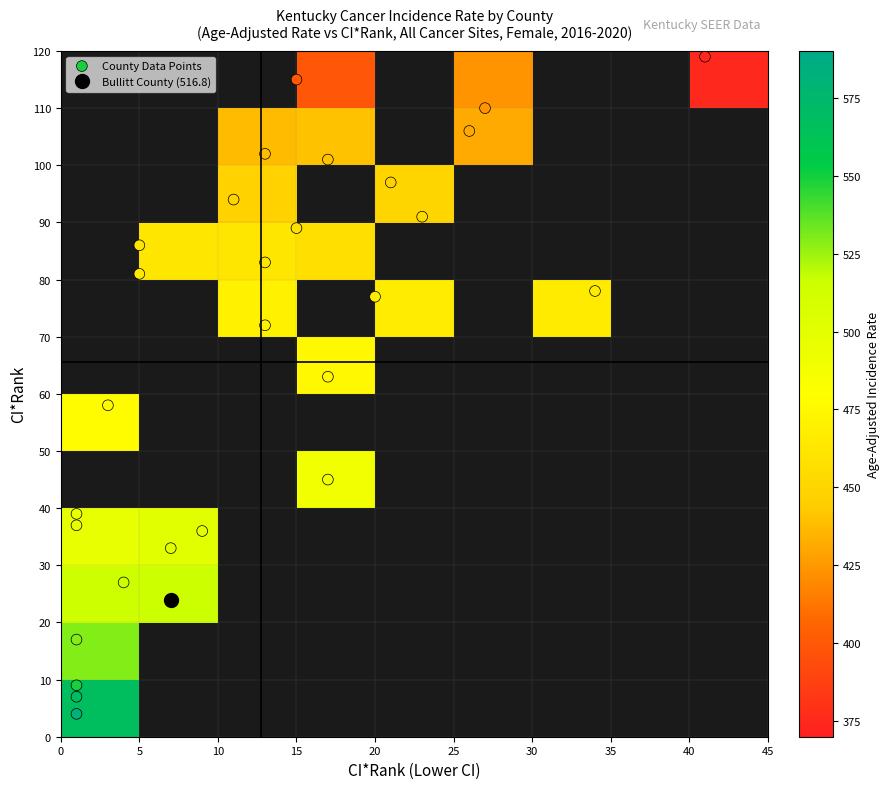

Reading left to right, transcribe all the data shown in this chart.

Adair County: ci_rank=9.0	lower_ci_rank=1.0	rate=549.4
Allen County: ci_rank=101.0	lower_ci_rank=17.0	rate=440.0
Anderson County: ci_rank=89.0	lower_ci_rank=15.0	rate=456.8
Ballard County: ci_rank=115.0	lower_ci_rank=15.0	rate=398.7
Barren County: ci_rank=77.0	lower_ci_rank=20.0	rate=466.4
Bath County: ci_rank=58.0	lower_ci_rank=3.0	rate=477.7
Bell County: ci_rank=97.0	lower_ci_rank=21.0	rate=446.9
Boone County: ci_rank=78.0	lower_ci_rank=34.0	rate=465.9
Bourbon County: ci_rank=83.0	lower_ci_rank=13.0	rate=462.5
Boyd County: ci_rank=36.0	lower_ci_rank=9.0	rate=498.7
Boyle County: ci_rank=27.0	lower_ci_rank=4.0	rate=514.4
Bracken County: ci_rank=39.0	lower_ci_rank=1.0	rate=495.4
Breathitt County: ci_rank=94.0	lower_ci_rank=11.0	rate=448.1
Breckinridge County: ci_rank=106.0	lower_ci_rank=26.0	rate=431.3
Bullitt County: ci_rank=24.0	lower_ci_rank=7.0	rate=516.8
Butler County: ci_rank=17.0	lower_ci_rank=1.0	rate=529.2
Caldwell County: ci_rank=102.0	lower_ci_rank=13.0	rate=437.1
Calloway County: ci_rank=91.0	lower_ci_rank=23.0	rate=454.1
Campbell County: ci_rank=45.0	lower_ci_rank=17.0	rate=489.6
Carlisle County: ci_rank=37.0	lower_ci_rank=1.0	rate=498.6
Carroll County: ci_rank=81.0	lower_ci_rank=5.0	rate=463.7
Carter County: ci_rank=72.0	lower_ci_rank=13.0	rate=470.3
Casey County: ci_rank=110.0	lower_ci_rank=27.0	rate=423.6
Christian County: ci_rank=63.0	lower_ci_rank=17.0	rate=475.7
Clark County: ci_rank=33.0	lower_ci_rank=7.0	rate=501.7
Clay County: ci_rank=7.0	lower_ci_rank=1.0	rate=569.9
Clinton County: ci_rank=86.0	lower_ci_rank=5.0	rate=460.8
Crittenden County: ci_rank=119.0	lower_ci_rank=41.0	rate=374.5
Cumberland County: ci_rank=4.0	lower_ci_rank=1.0	rate=582.0